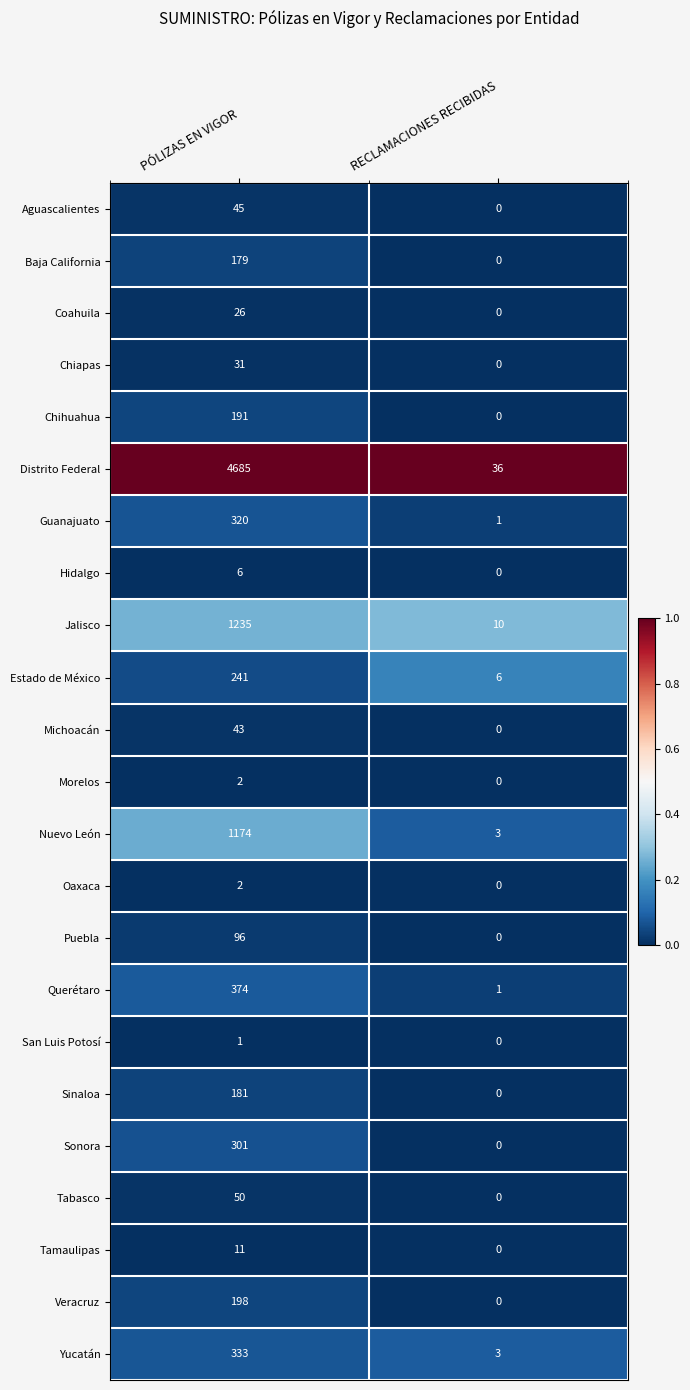

Which category has the highest value across all series?

PÓLIZAS EN VIGOR